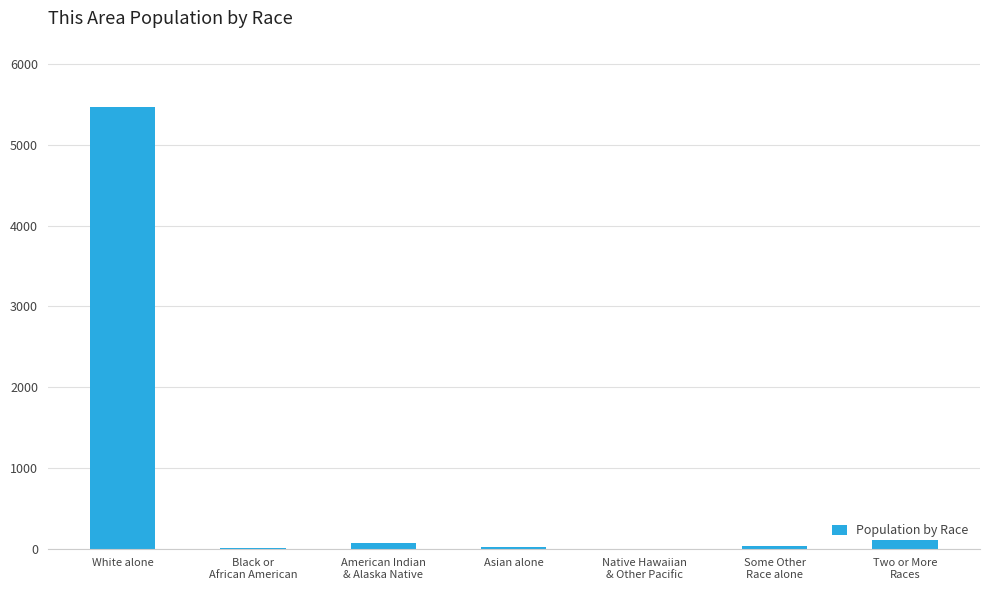

What is the difference between the values at Native Hawaiian
& Other Pacific and Black or
African American?

11